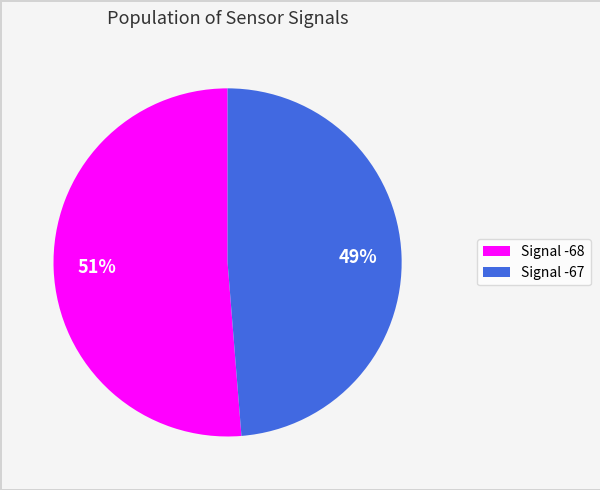

Count the number of slices in the pie.

2